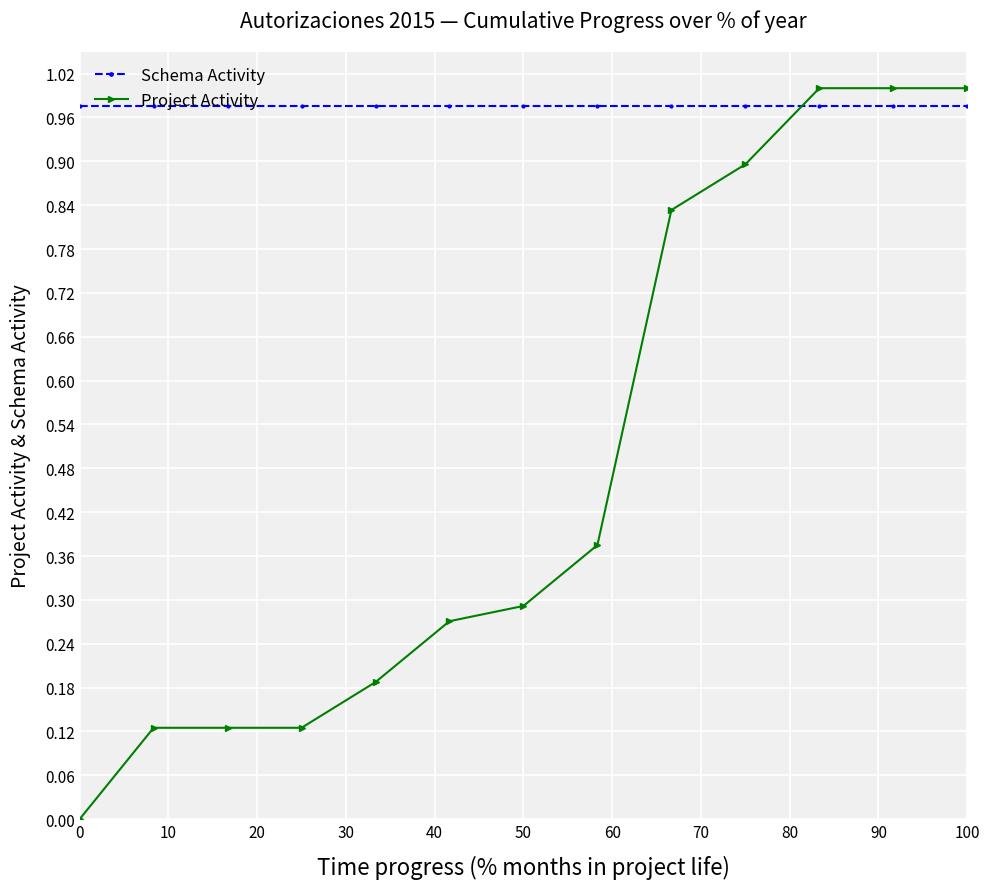

What is the average value of the Project Activity series?

0.5